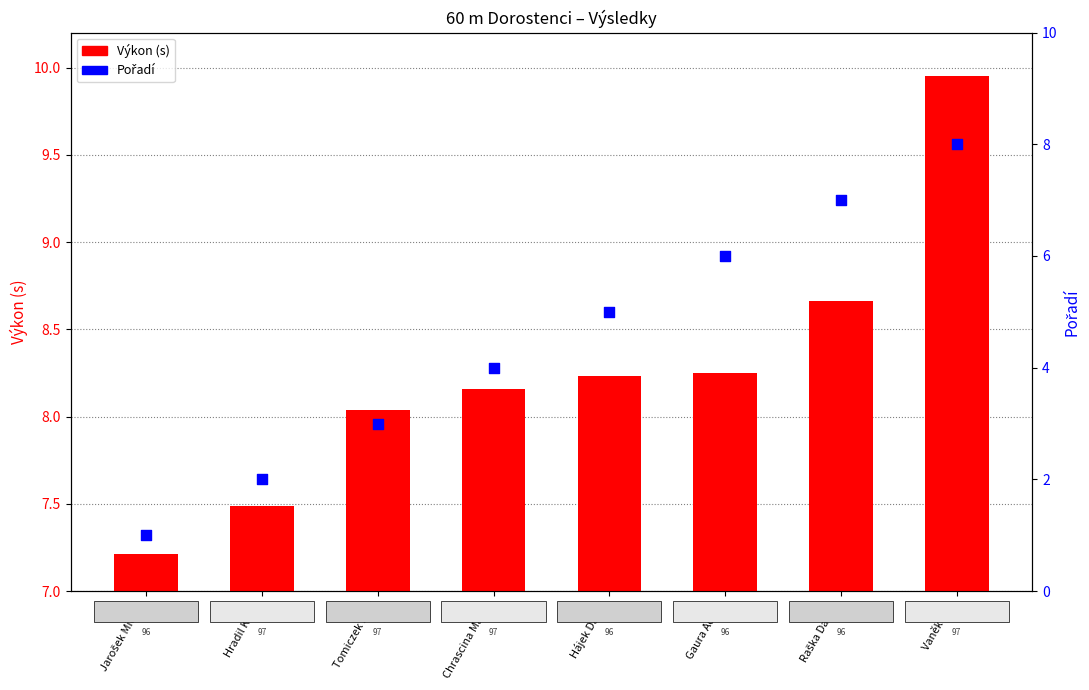

What is the total value across all series at Vaněk Jan?

17.9